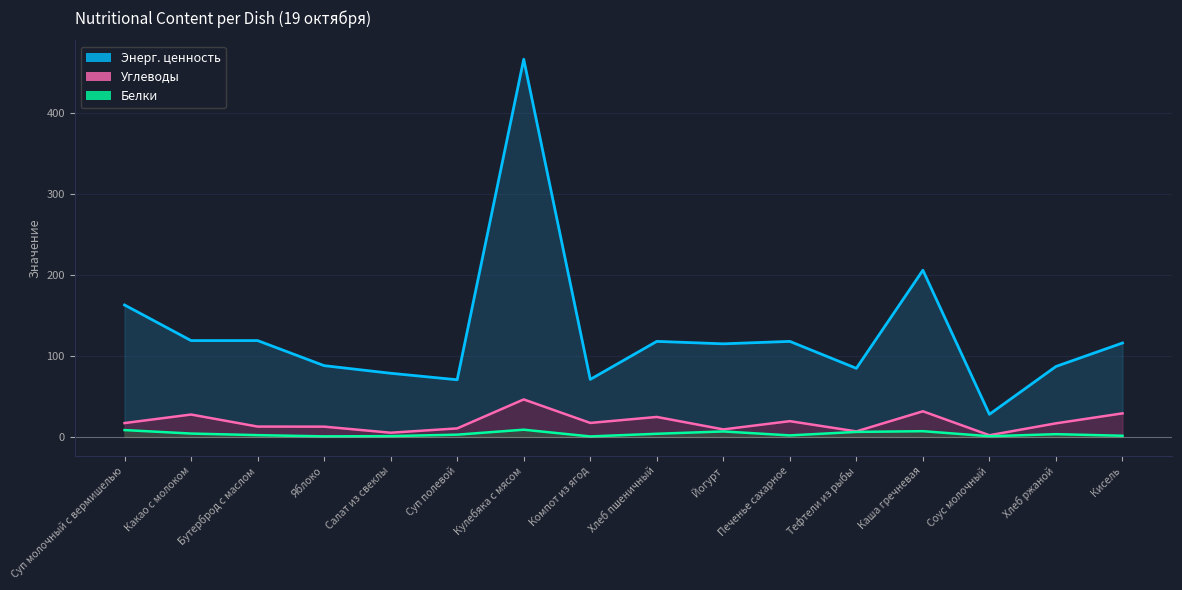

What is the difference between the maximum and minimum values in the Углеводы series?

44.3